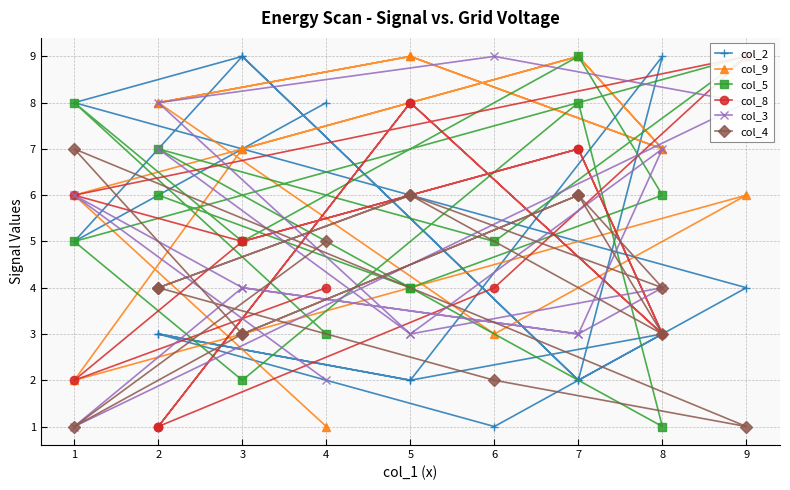

How many intersections are there between col_4 and col_3?

11